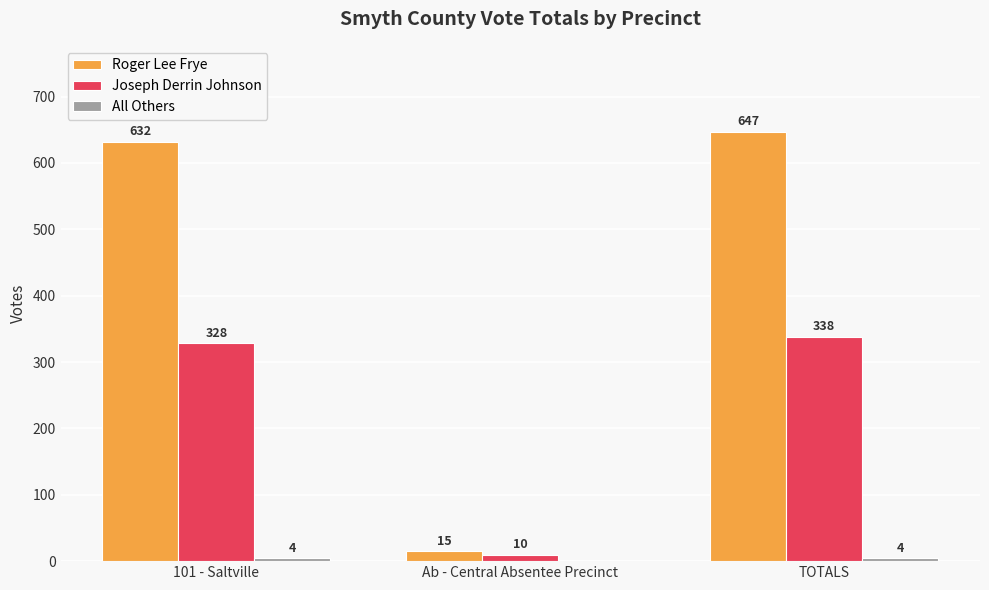

What is the sum of the Joseph Derrin Johnson values at 101 - Saltville and Ab - Central Absentee Precinct?

338